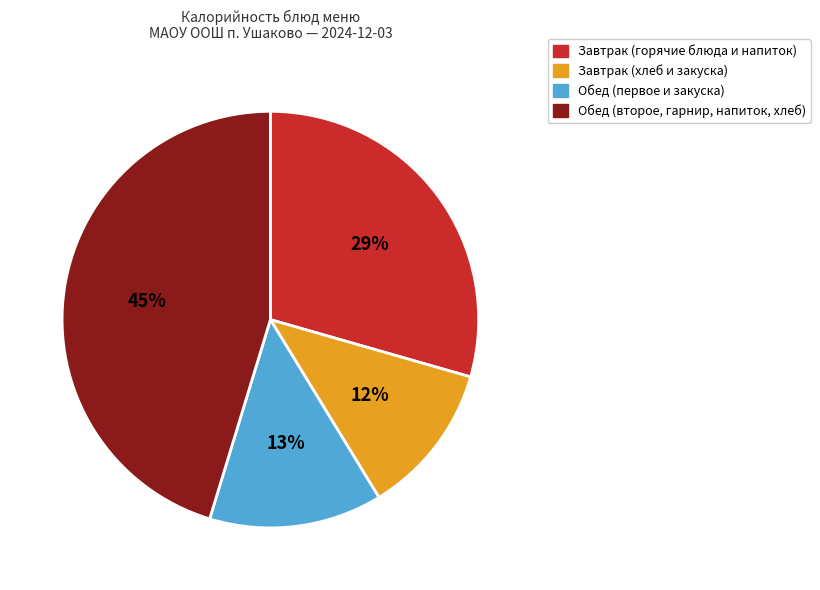

Is there any slice that represents more than half of the pie?

No